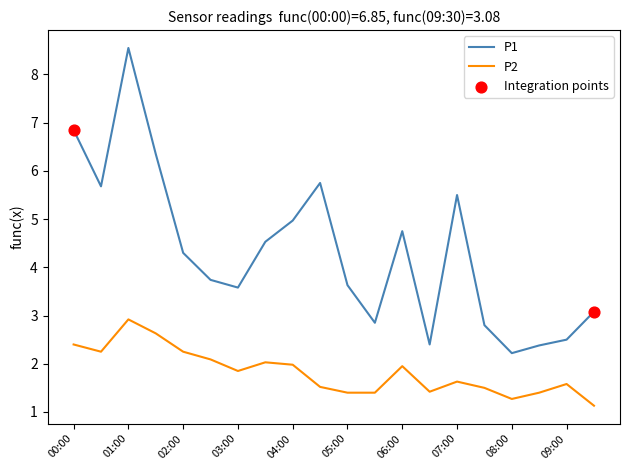

What is the difference between the maximum and minimum values in the P1 series?

6.3